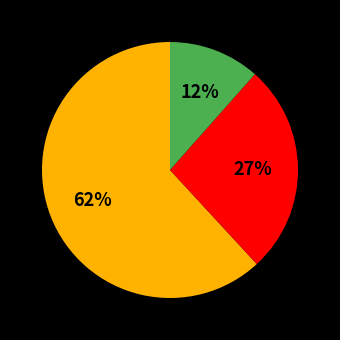

Is there any slice that represents more than half of the pie?

Yes